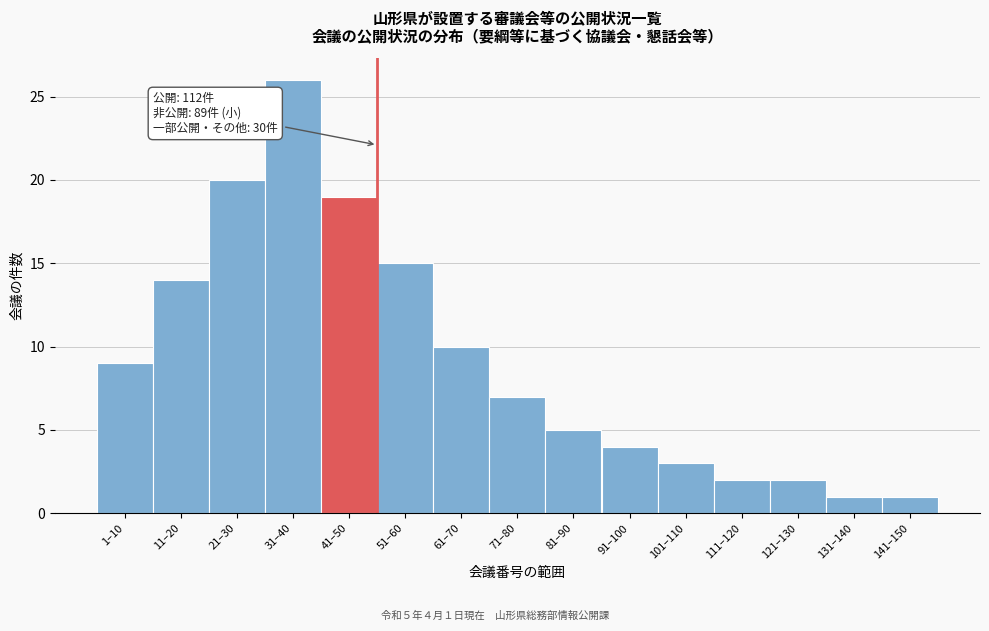

Reading left to right, extract all data points from this chart.

9	14	20	26	19	15	10	7	5	4	3	2	2	1	1